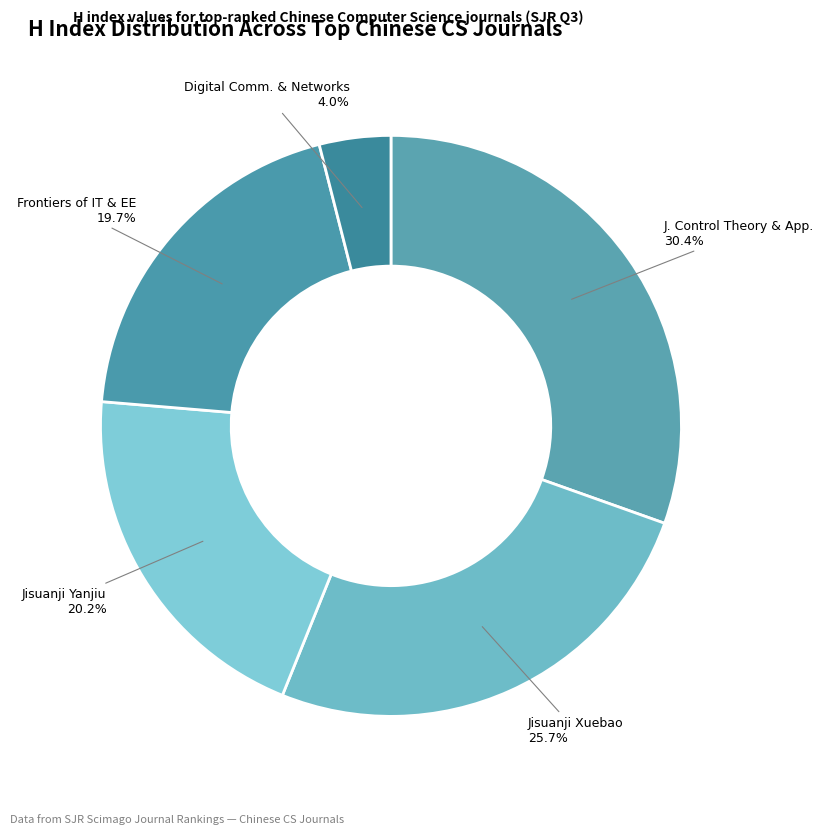

Combined, do Frontiers of IT & EE and Digital Comm. & Networks account for over 50%?

No